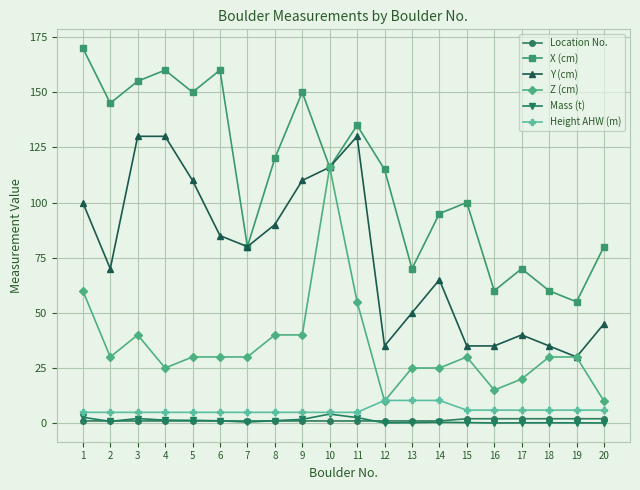

What is the difference between the X (cm) values at 7 and 3?

75.0